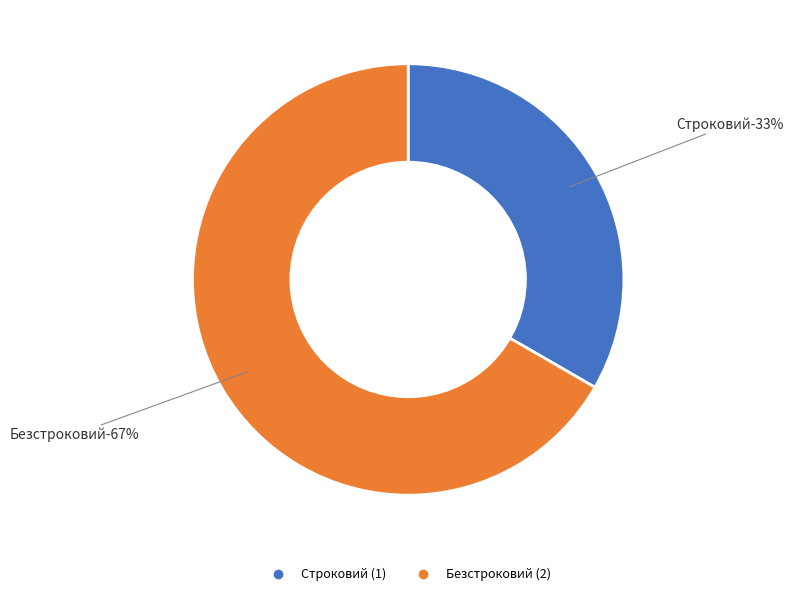

Which category accounts for the majority?

Безстроковий